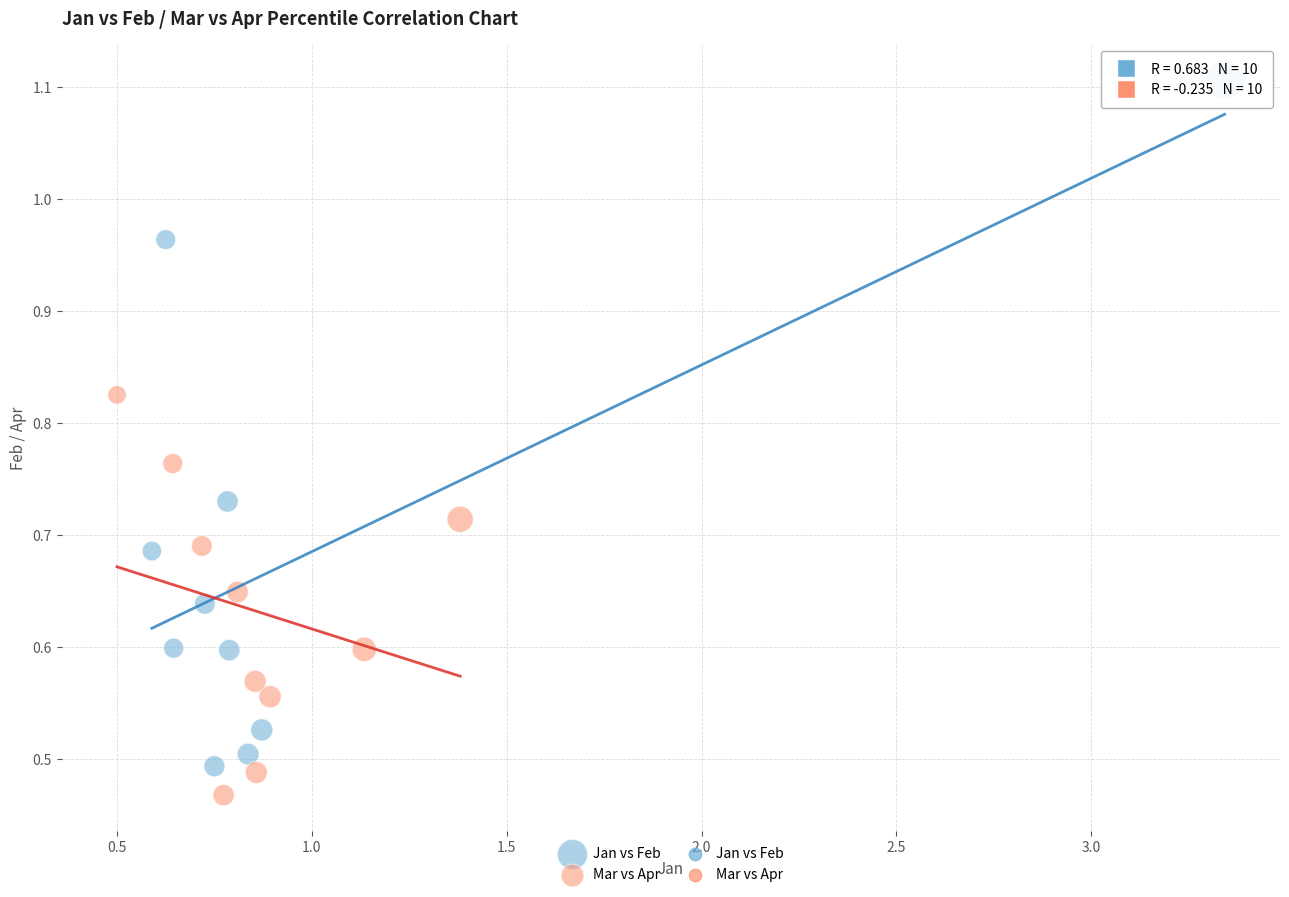

Which series has the widest spread of Y values?

Jan vs Feb